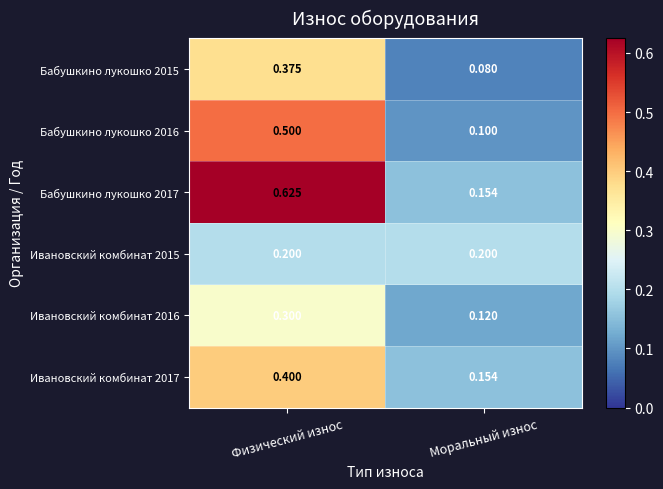

Rank the categories by Бабушкино лукошко 2015 value from highest to lowest.

Физический износ, Моральный износ